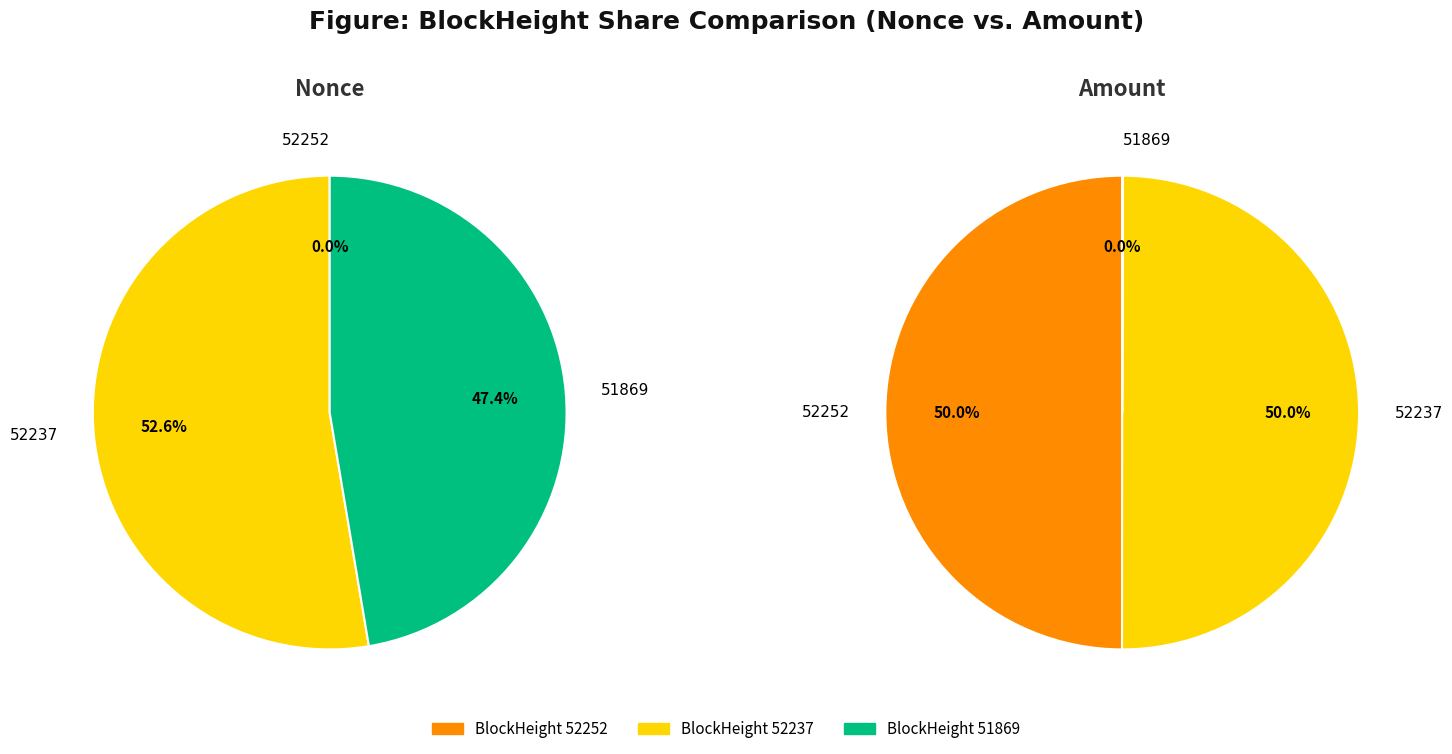

To the nearest percent, what is the difference between the 2 and values_amount slice percentages?

50%